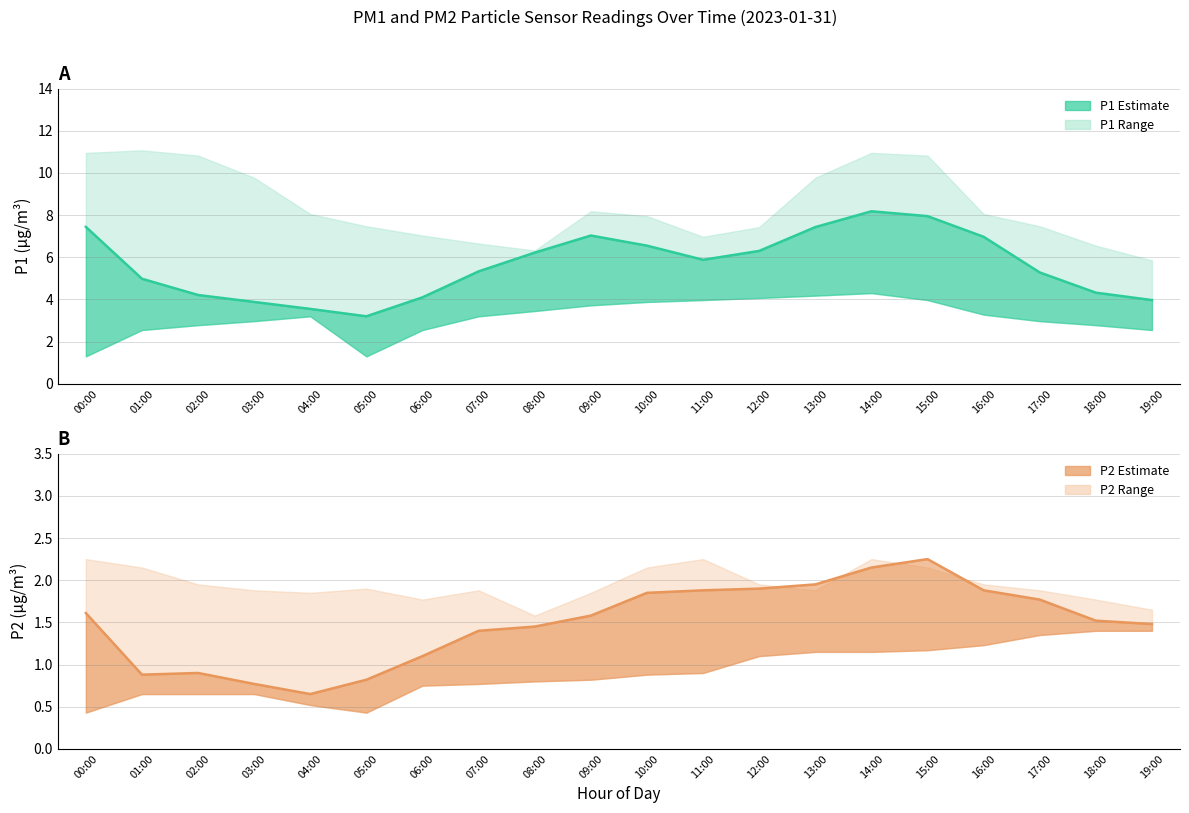

What is the value of the P1 mean point at the 17th from the left?

7.0